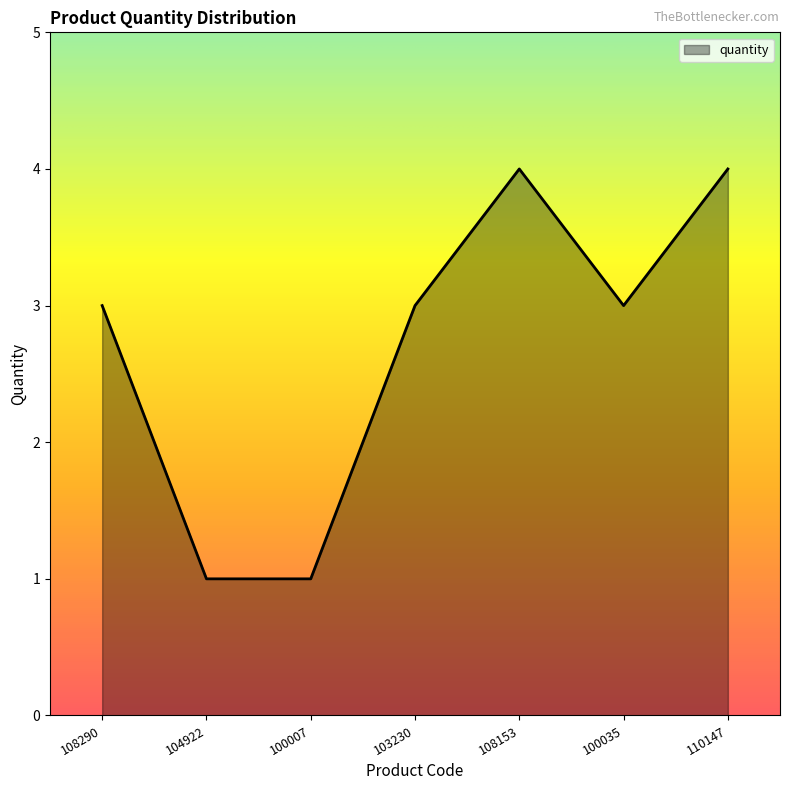

True or false: the data shows 3 at 100035.

True